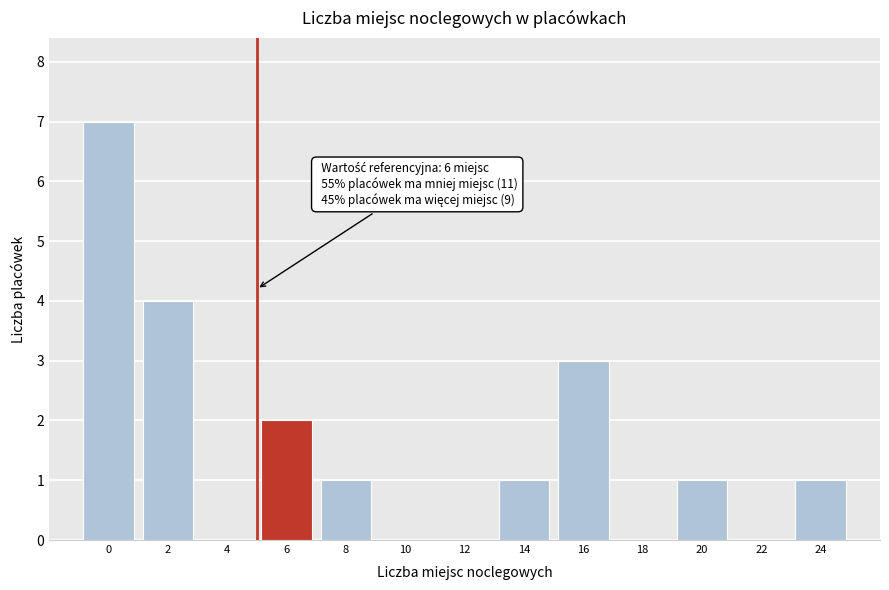

Reading left to right, what are all the values shown in this chart?

0=7	2=4	4=0	6=2	8=1	10=0	12=0	14=1	16=3	18=0	20=1	22=0	24=1